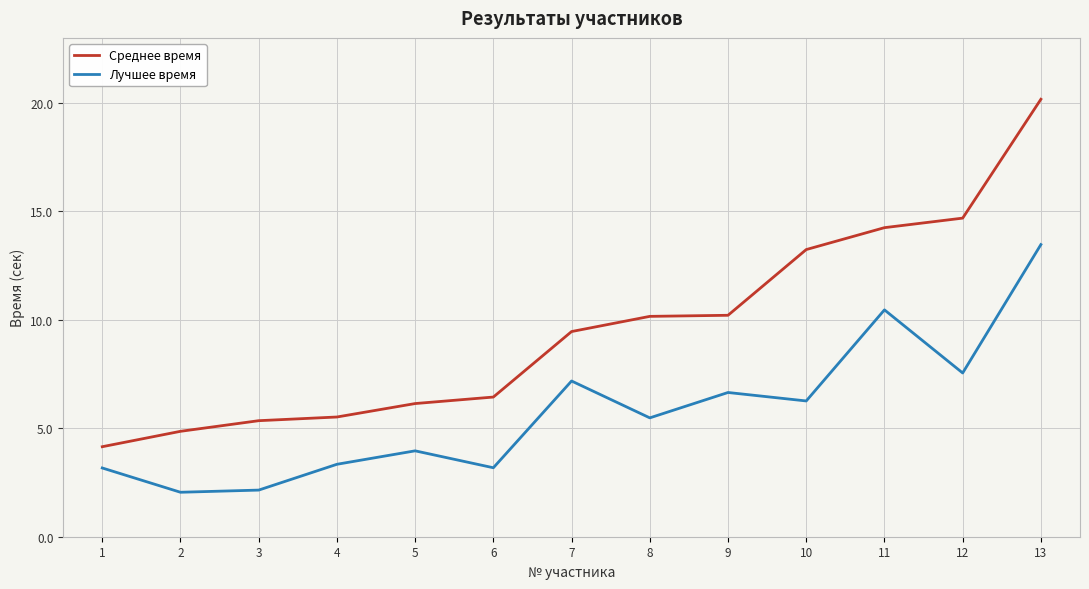

Does the chart have visible grid lines?

Yes